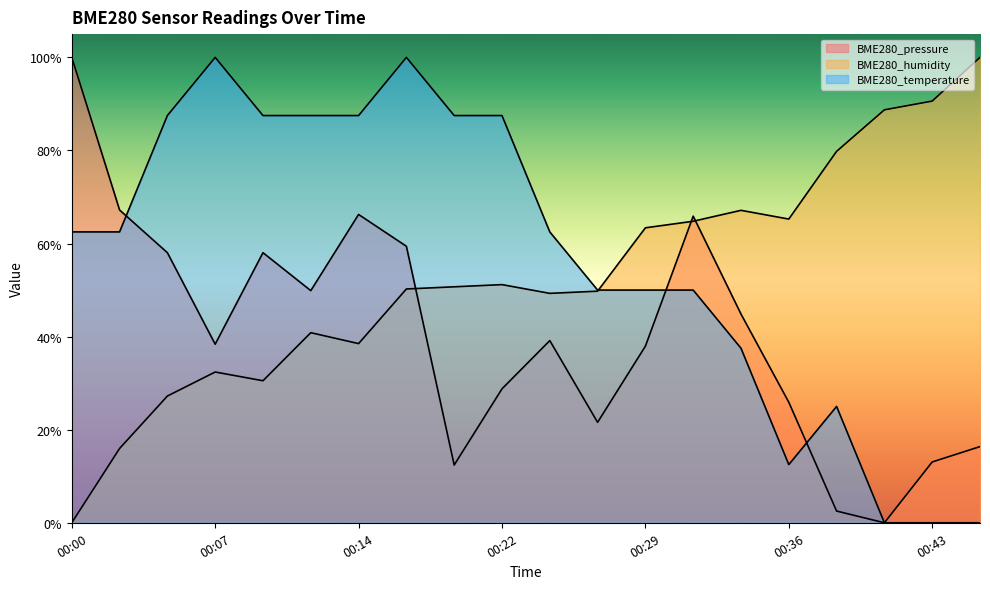

True or false: BME280_humidity and BME280_pressure cross at least once.

True